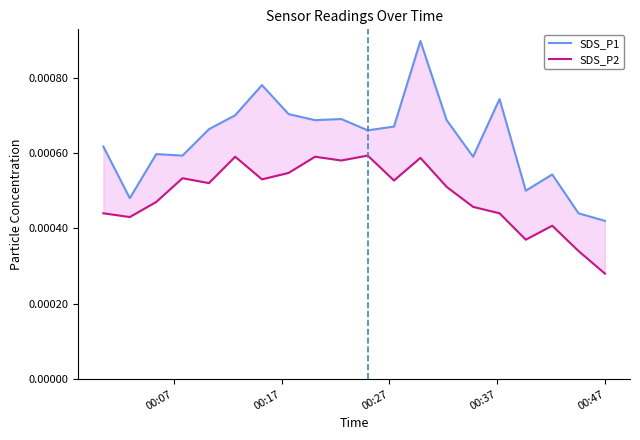

True or false: SDS_P1 and SDS_P2 intersect in this chart.

False